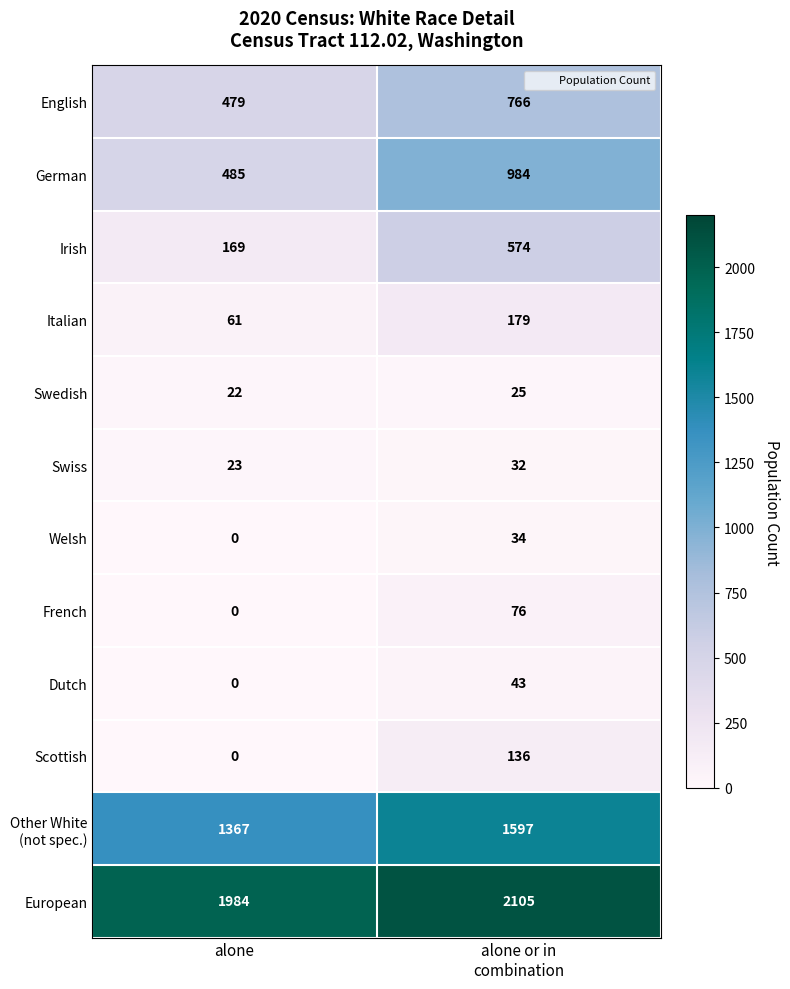

Which series has the widest spread of values?

German